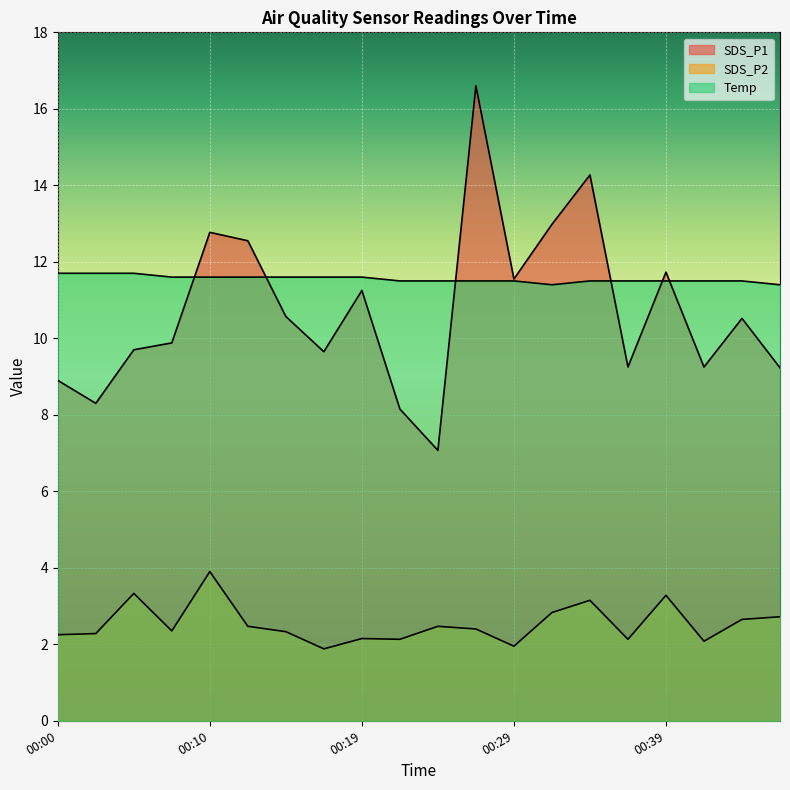

At which label does SDS_P1 reach its peak?

00:27